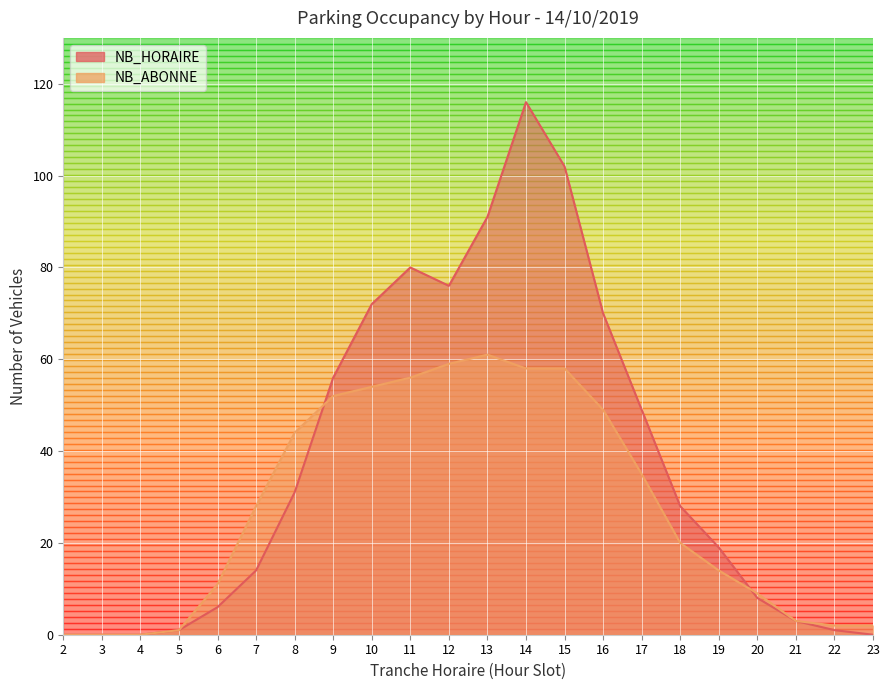

Reading left to right, what are all the values shown in this chart?

NB_HORAIRE: 2=0	3=0	4=0	5=1	6=6	7=14	8=31	9=56	10=72	11=80	12=76	13=91	14=116	15=102	16=70	17=49	18=28	19=19	20=8	21=3	22=1	23=0
NB_ABONNE: 2=0	3=0	4=0	5=1	6=11	7=28	8=44	9=52	10=54	11=56	12=59	13=61	14=58	15=58	16=49	17=35	18=20	19=14	20=9	21=3	22=2	23=2